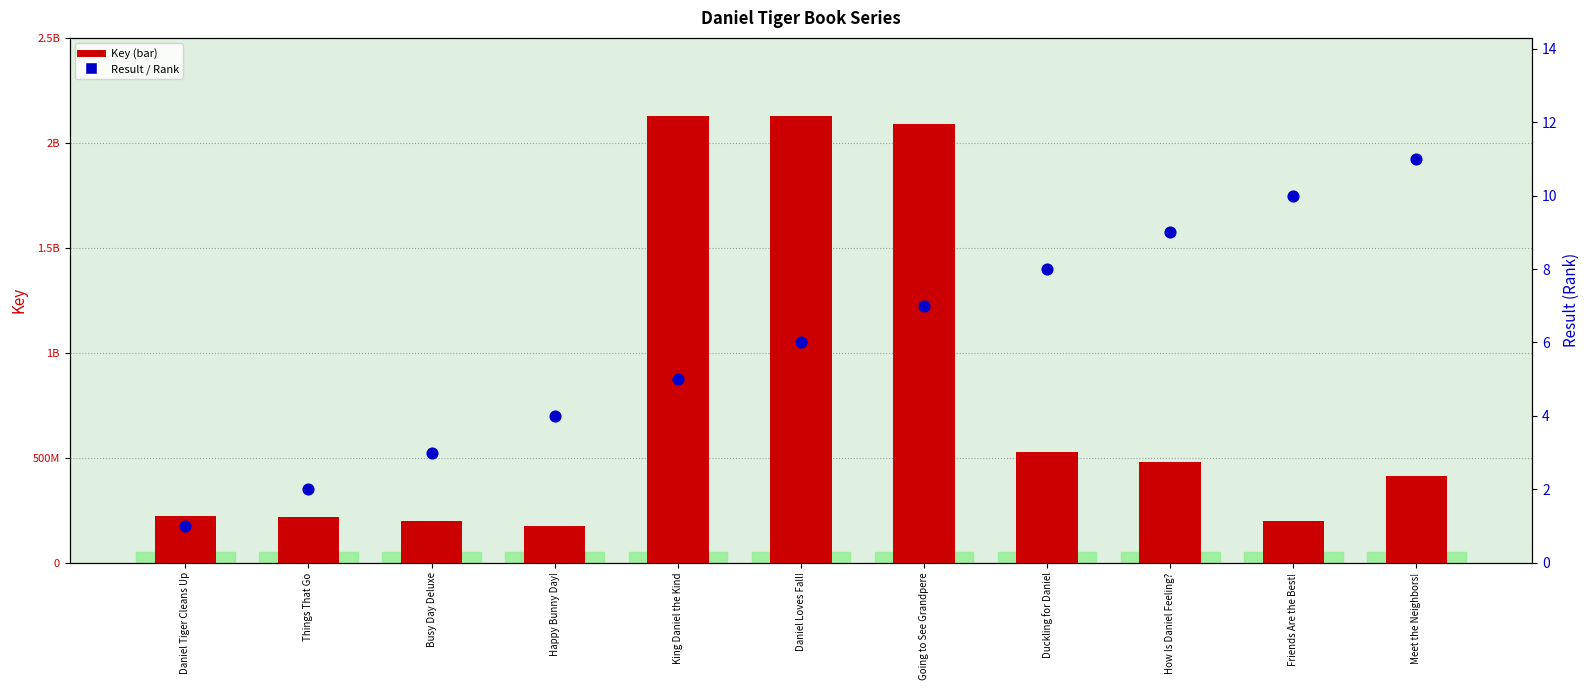

At how many categories does at least one series exceed 1905337315?

3